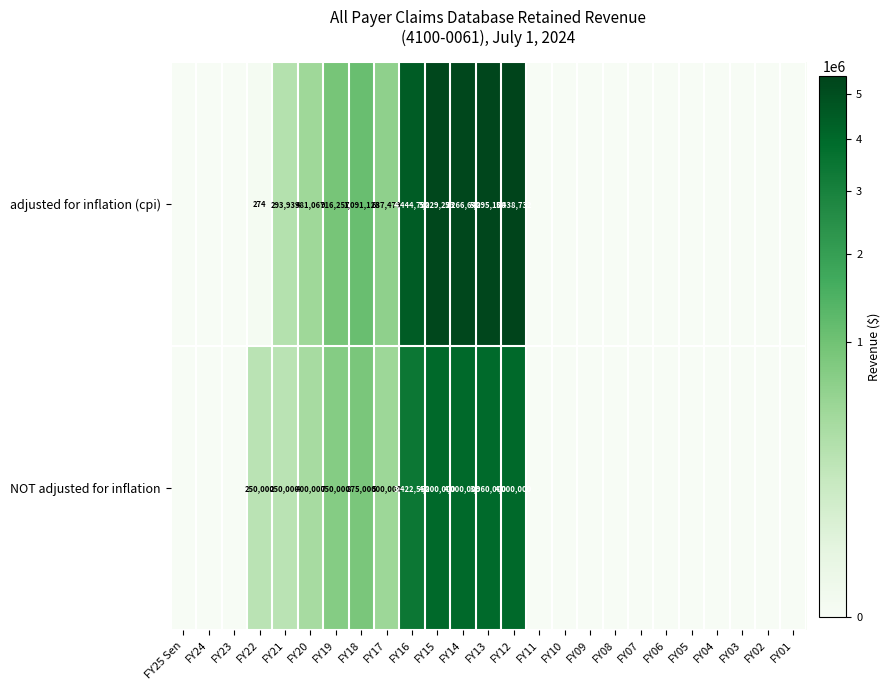

How many values in row_1 are above zero?

11